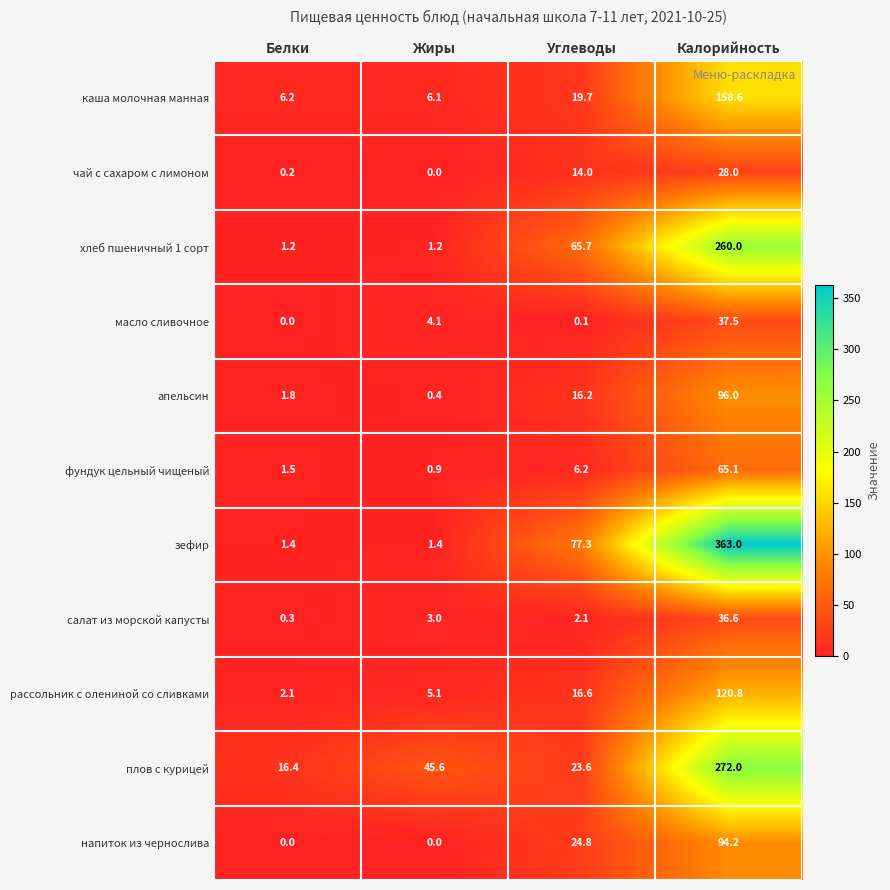

At which label does напиток из чернослива first exceed 24?

Углеводы